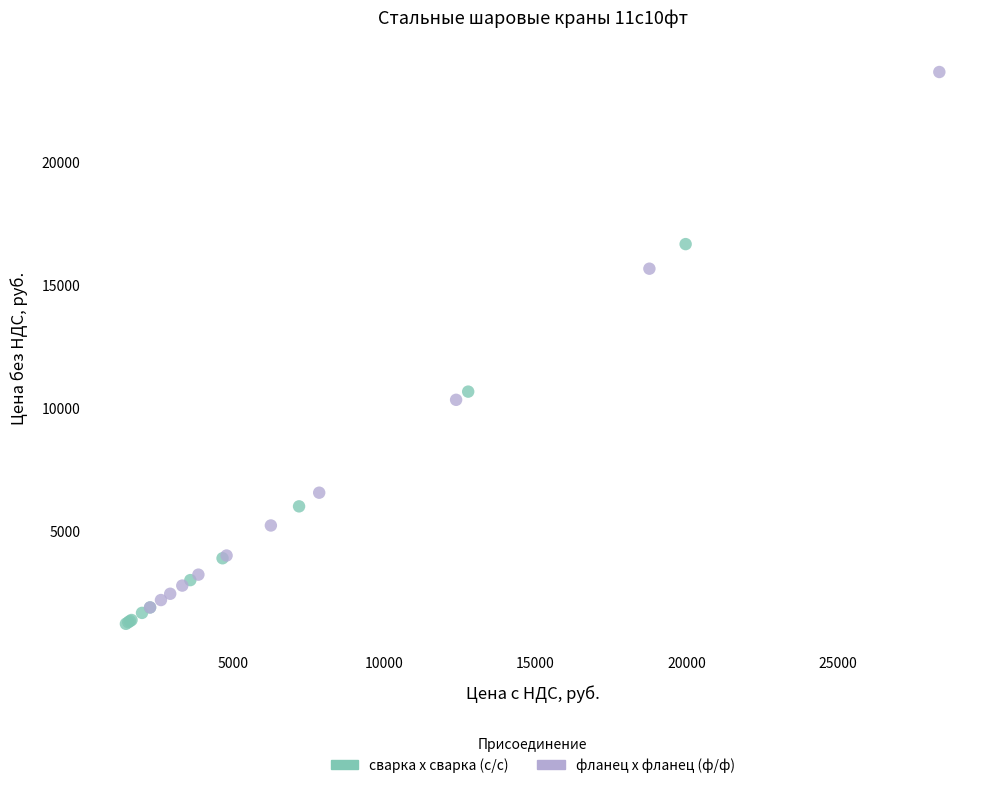

Which series contains the highest Y value?

фланец х фланец (ф/ф)